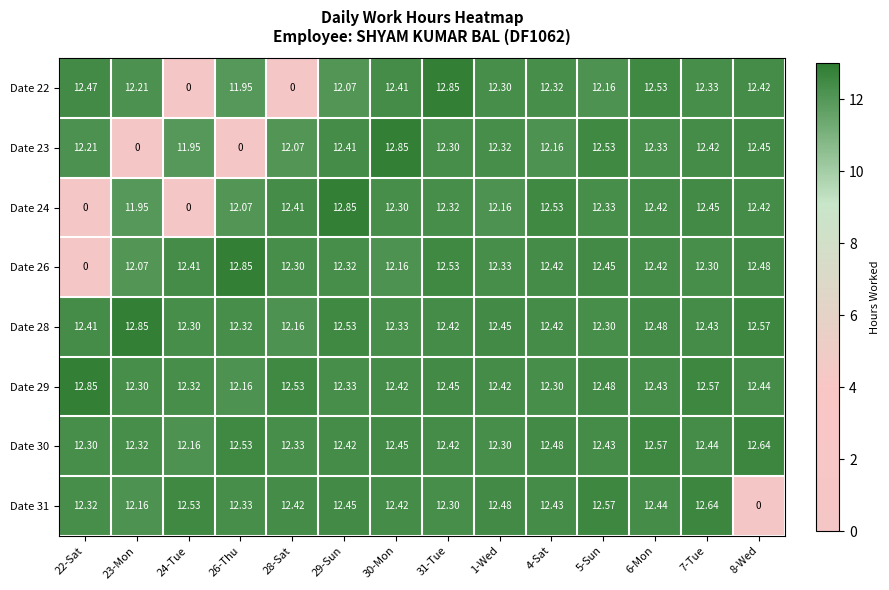

Which series has the largest total across all categories?

Date 29